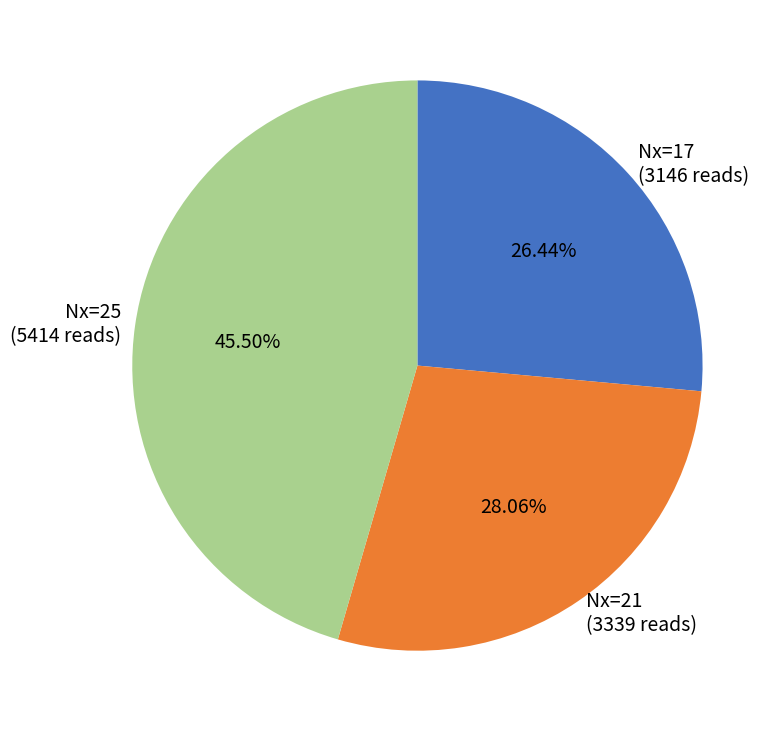

Count the number of slices in the pie.

3